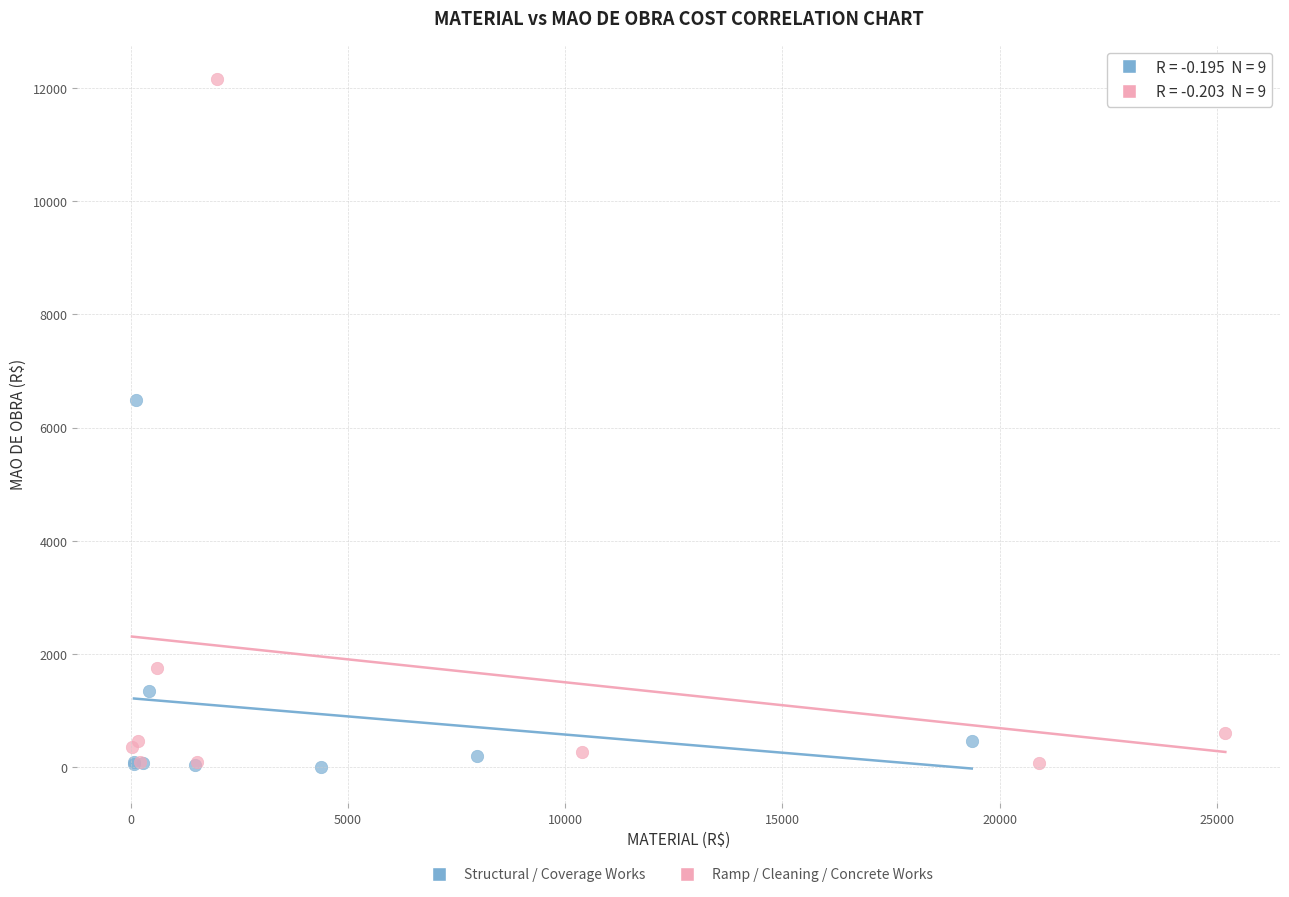

Which series reaches the maximum Y coordinate?

Ramp / Cleaning / Concrete Works